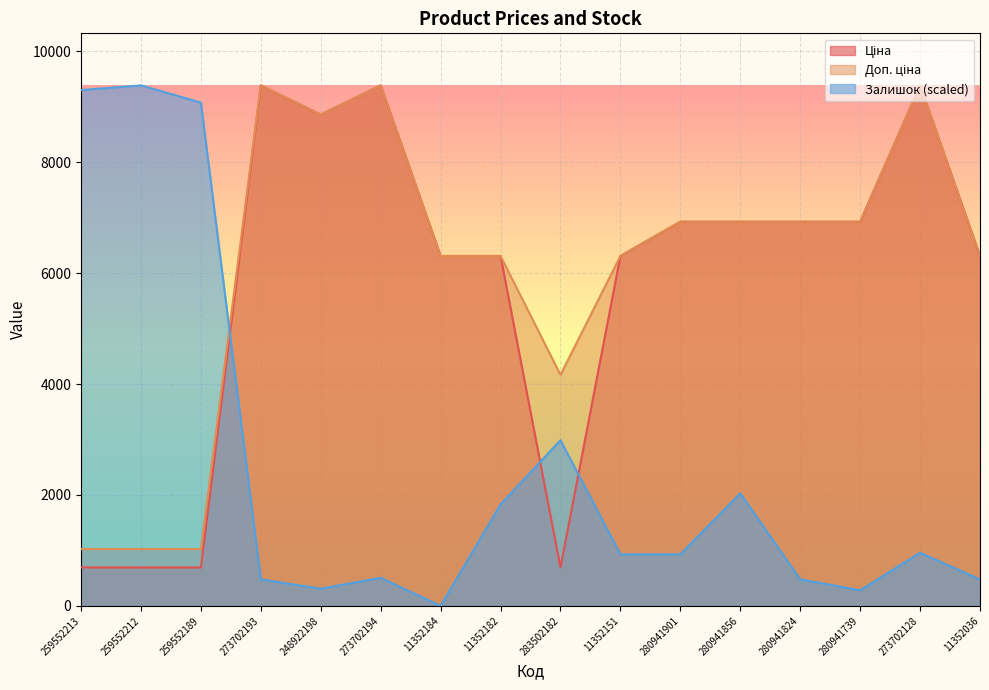

What is the label of the 9th point from the right?

11352182